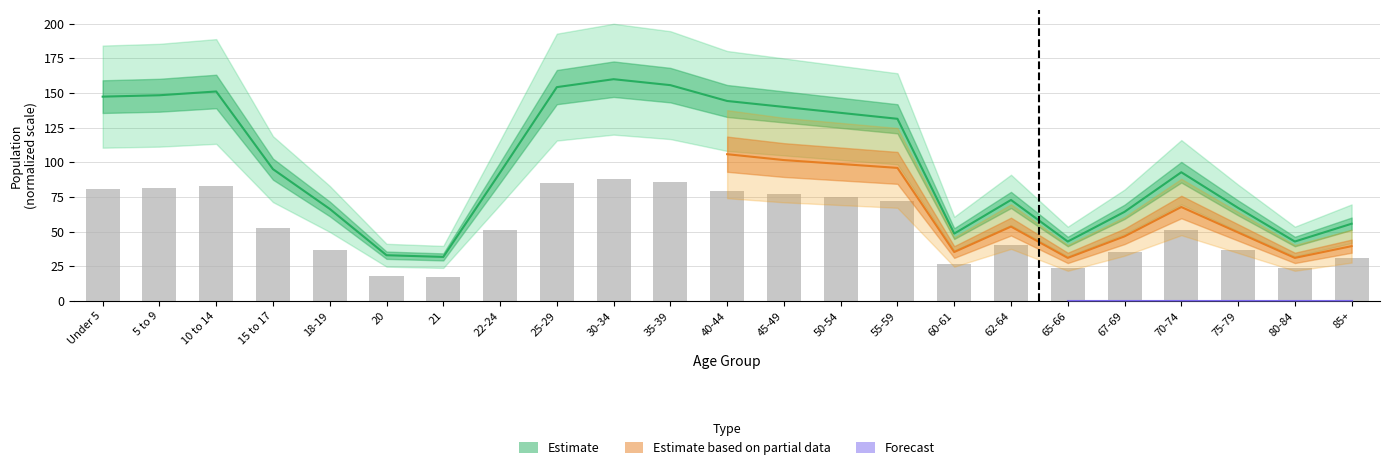

How many groups of bars are there?

23